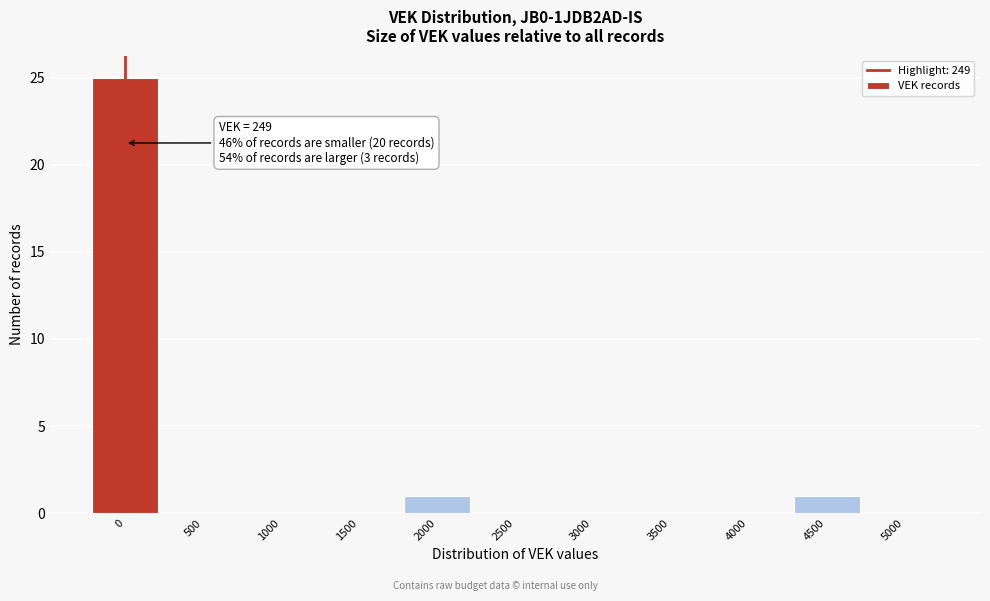

Reading left to right, transcribe all the data shown in this chart.

0=25	500=0	1000=0	1500=0	2000=1	2500=0	3000=0	3500=0	4000=0	4500=1	5000=0